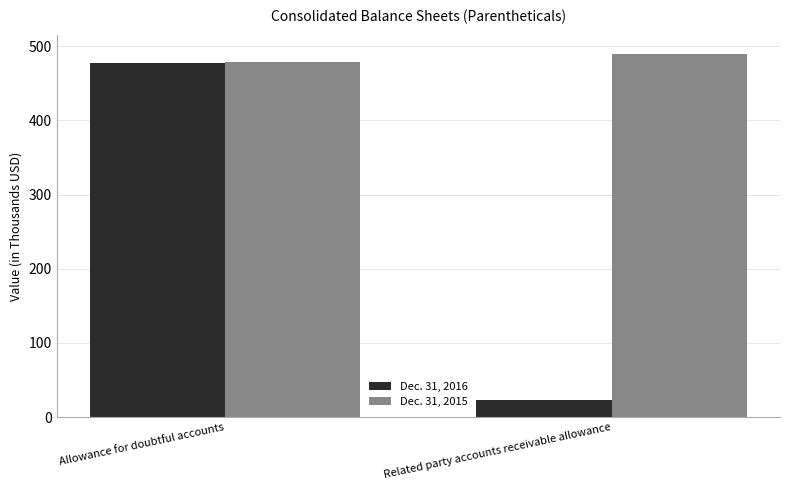

Which series has the largest range (max minus min)?

Dec. 31, 2016